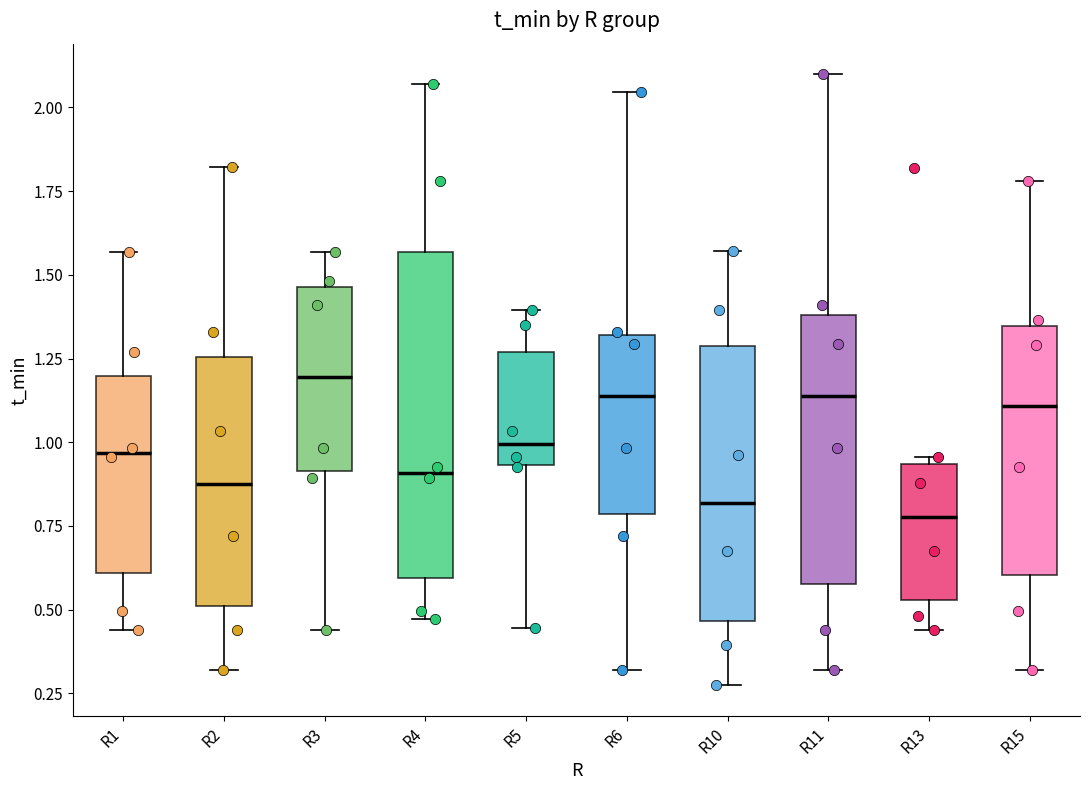

Reading left to right, transcribe this box plot: for each box, give where its median line is, the range the box spans, and where its two whiskers end, as read against the y-axis. The values are not printed on the chart, so give them approximately, as read against the axis.

R1: median 0.95, box 0.60 to 1.20, whiskers 0.45 to 1.55
R2: median 0.90, box 0.50 to 1.25, whiskers 0.30 to 1.80
R3: median 1.20, box 0.90 to 1.45, whiskers 0.45 to 1.55
R4: median 0.90, box 0.60 to 1.55, whiskers 0.45 to 2.05
R5: median 1.00, box 0.95 to 1.25, whiskers 0.45 to 1.40
R6: median 1.15, box 0.80 to 1.30, whiskers 0.30 to 2.05
R10: median 0.80, box 0.45 to 1.30, whiskers 0.25 to 1.55
R11: median 1.15, box 0.60 to 1.40, whiskers 0.30 to 2.10
R13: median 0.80, box 0.55 to 0.95, whiskers 0.45 to 0.95 (just above the box's upper edge)
R15: median 1.10, box 0.60 to 1.35, whiskers 0.30 to 1.80